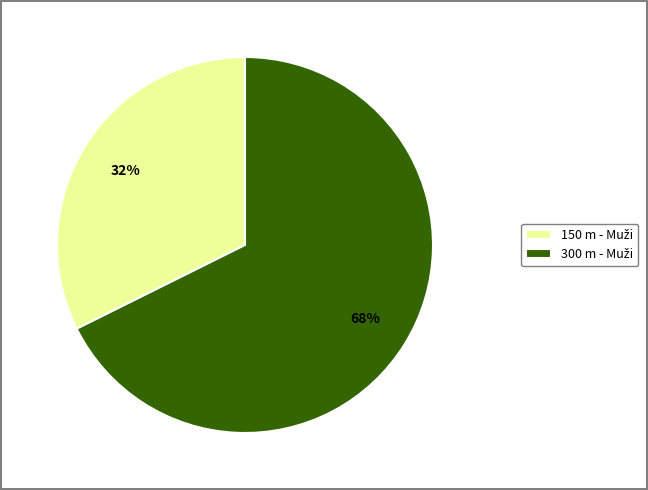

Count the number of slices in the pie.

2